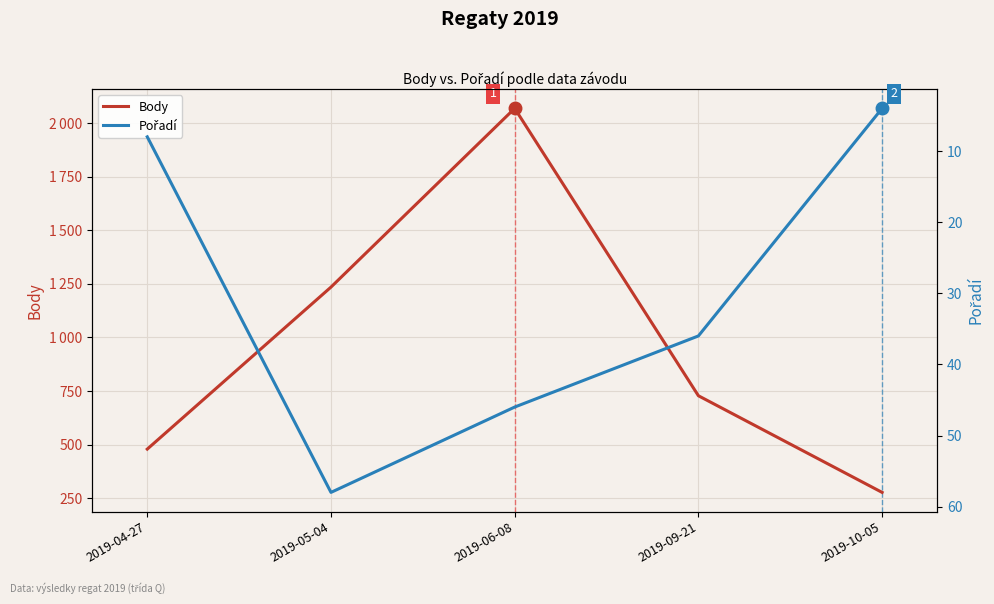

The Body series shows 2069 at 2019-06-08. True or false?

True